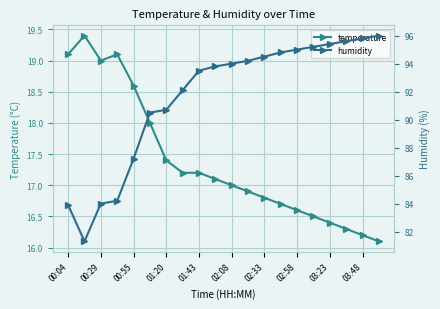

The temperature series shows 18.6 at 00:55. True or false?

True